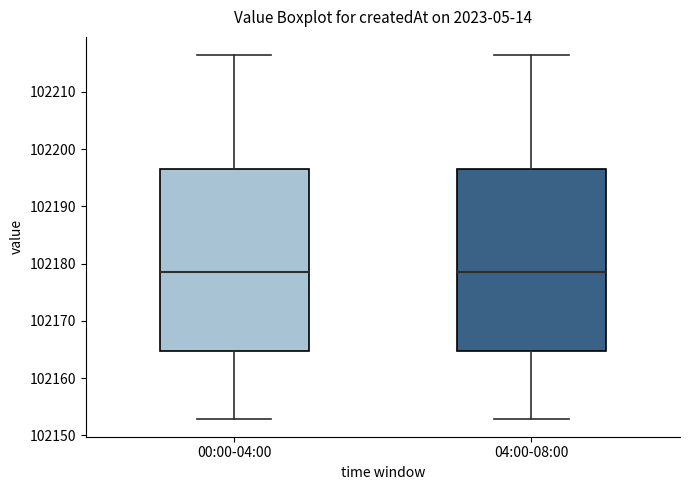

Where is the upper edge of the box for 04:00-08:00 on the y-axis? The values are not printed on the chart, so give them approximately, as read against the axis.

102197